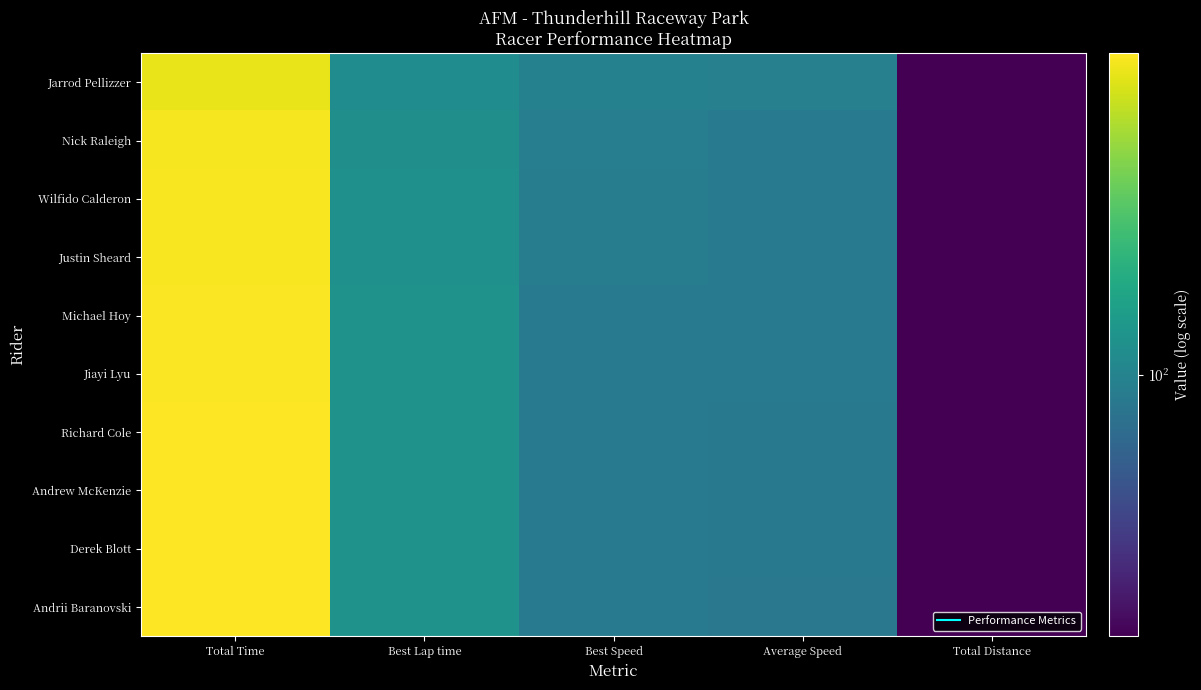

At which category is the sum across all series the highest?

Total Time